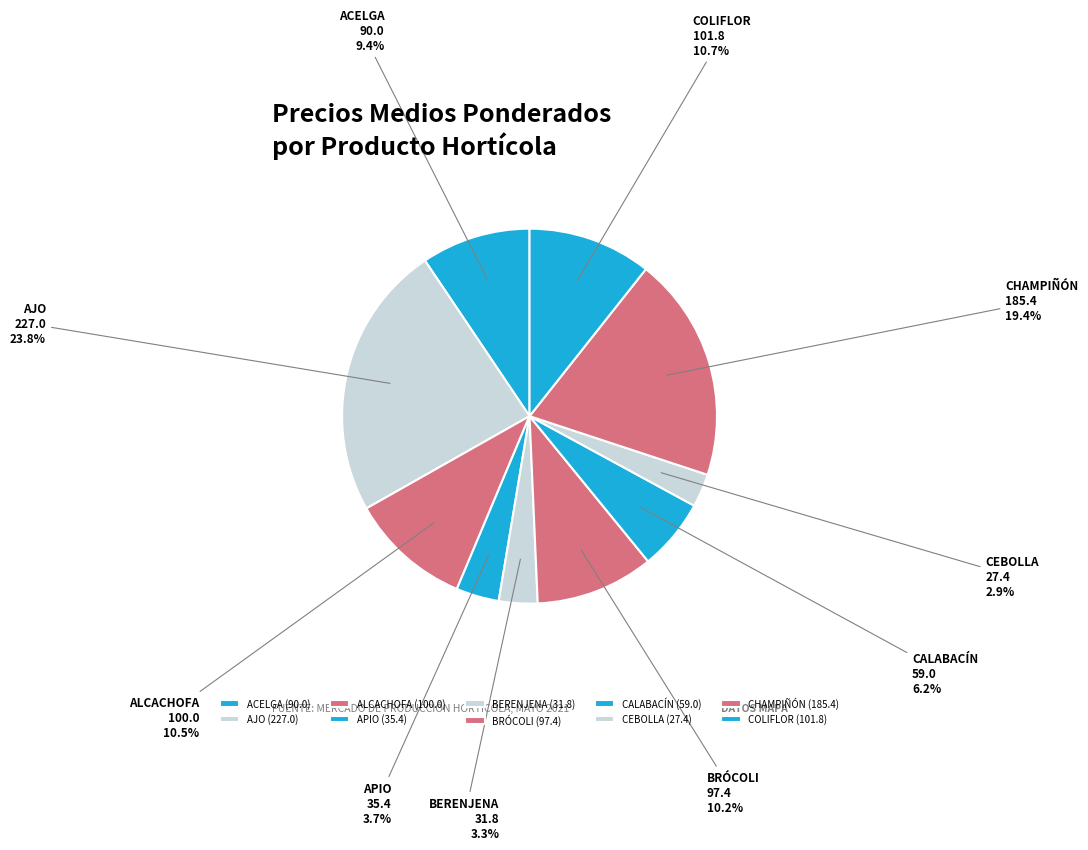

To the nearest percent, what is the difference between the largest and smallest slice percentages?

21%